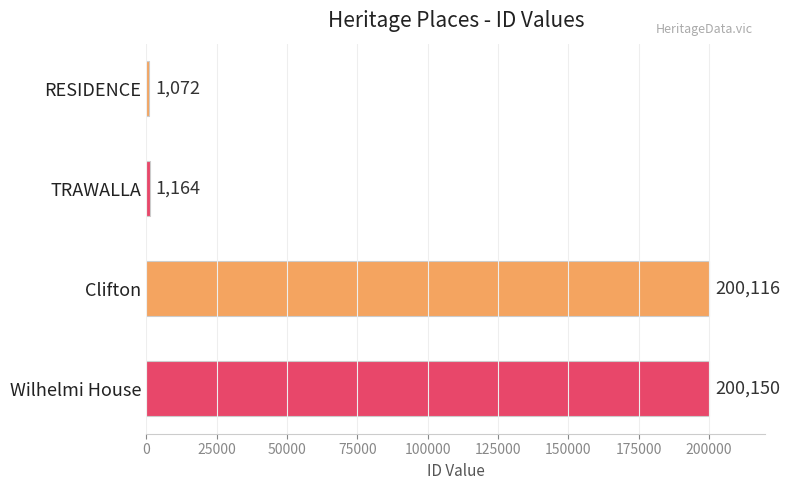

Rank the categories by value from lowest to highest.

RESIDENCE, TRAWALLA, Clifton, Wilhelmi House